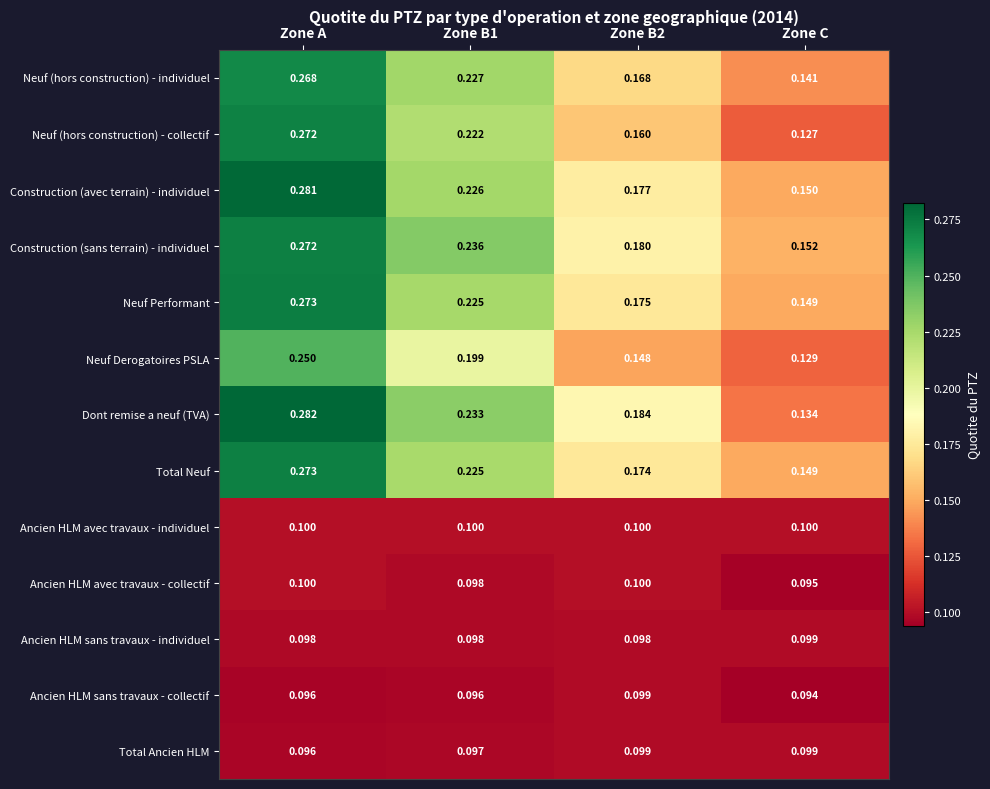

Which series has the largest range (max minus min)?

Dont remise a neuf (TVA)